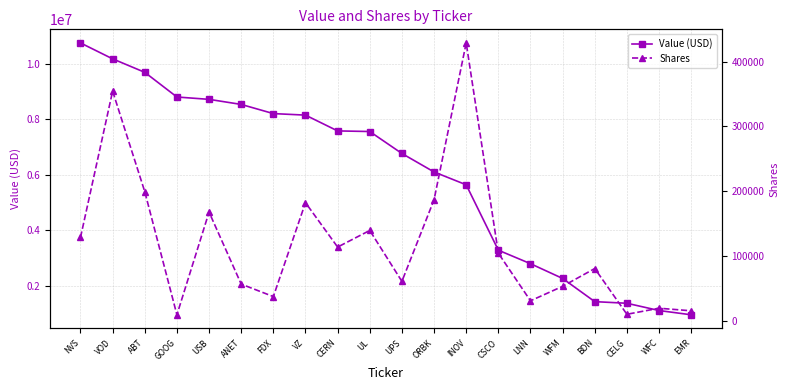

True or false: Value (USD) has more than 1 points higher than both neighbors.

False